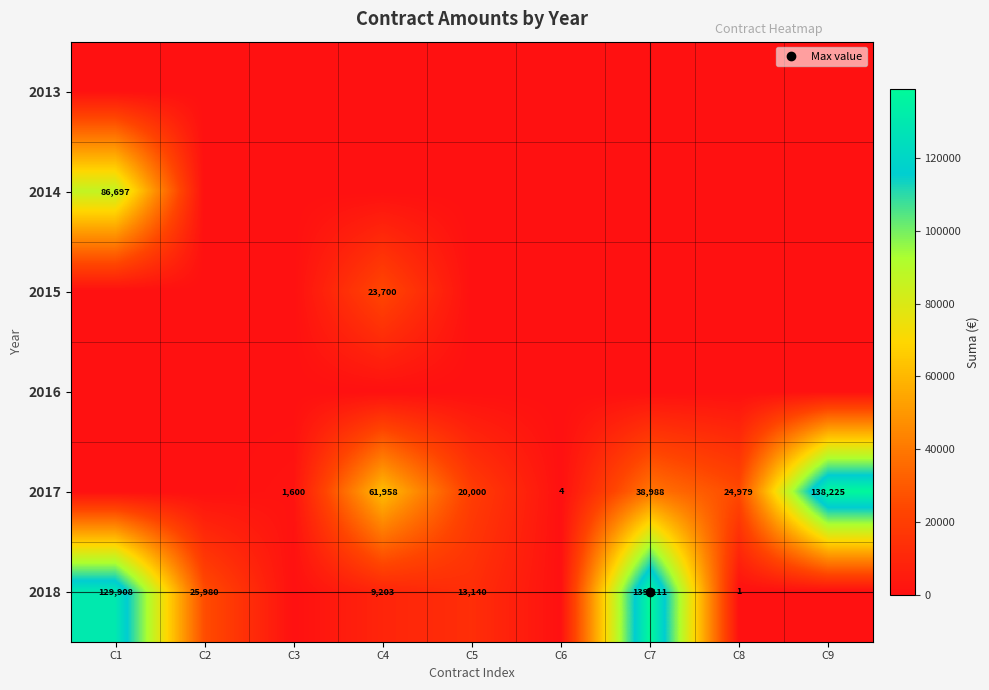

What is the sum of all 2017 values?

285753.7